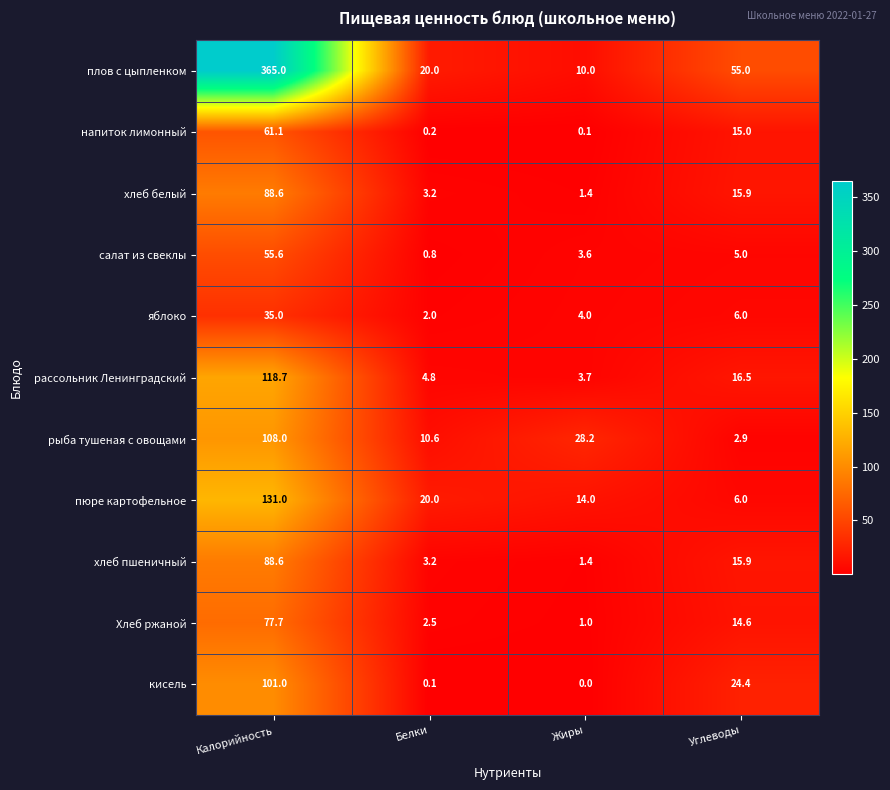

What is the difference between the хлеб белый values at Калорийность and Жиры?

87.2